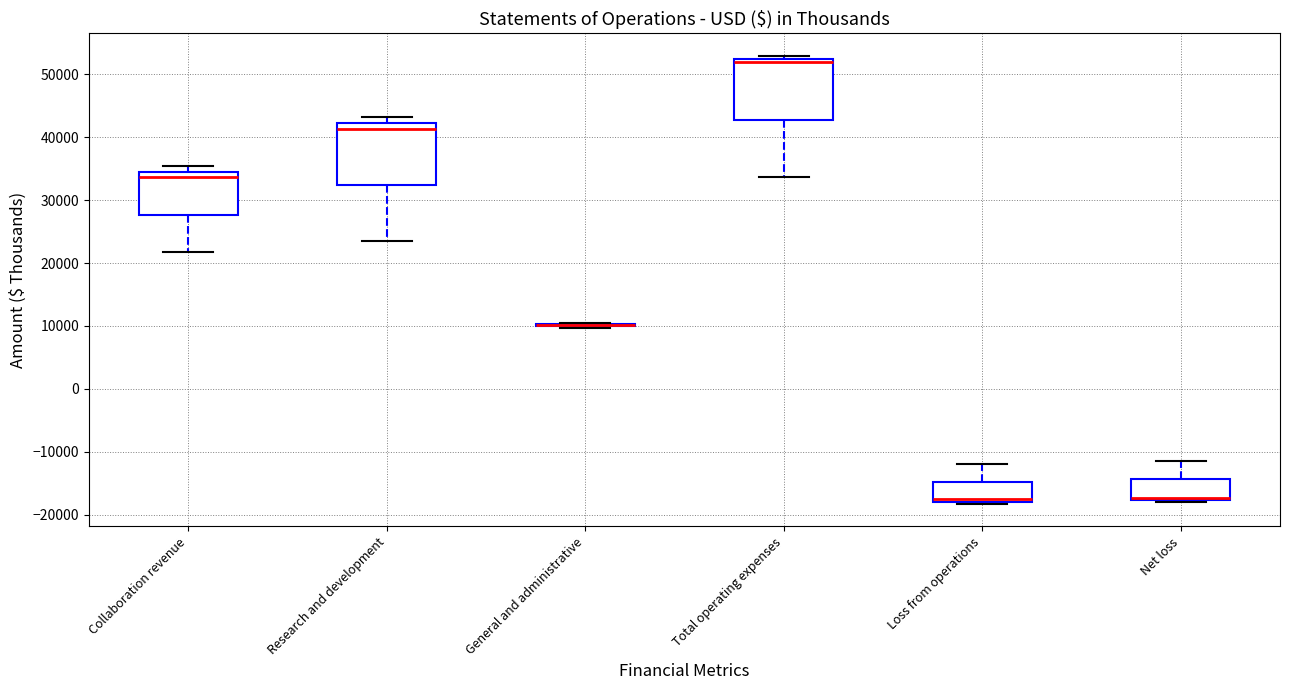

Reading left to right, transcribe this box plot: for each box, give where its median line is, the range the box spans, and where its two whiskers end, as read against the y-axis. The values are not printed on the chart, so give them approximately, as read against the axis.

Collaboration revenue: median 34000 (just below the box's upper edge), box 28000 to 34000, whiskers 22000 to 35000
Research and development: median 41000, box 32000 to 42000, whiskers 24000 to 43000
General and administrative: box collapsed to a line at 10000, whiskers 10000 to 10000
Total operating expenses: median 52000 (just below the box's upper edge), box 43000 to 52000, whiskers 34000 to 53000
Loss from operations: median -18000 (just above the box's lower edge), box -18000 to -15000, whiskers -18000 (just below the box's lower edge) to -12000
Net loss: median -17000 (drawn on the box's lower edge), box -18000 to -14000, whiskers -18000 (just below the box's lower edge) to -11000